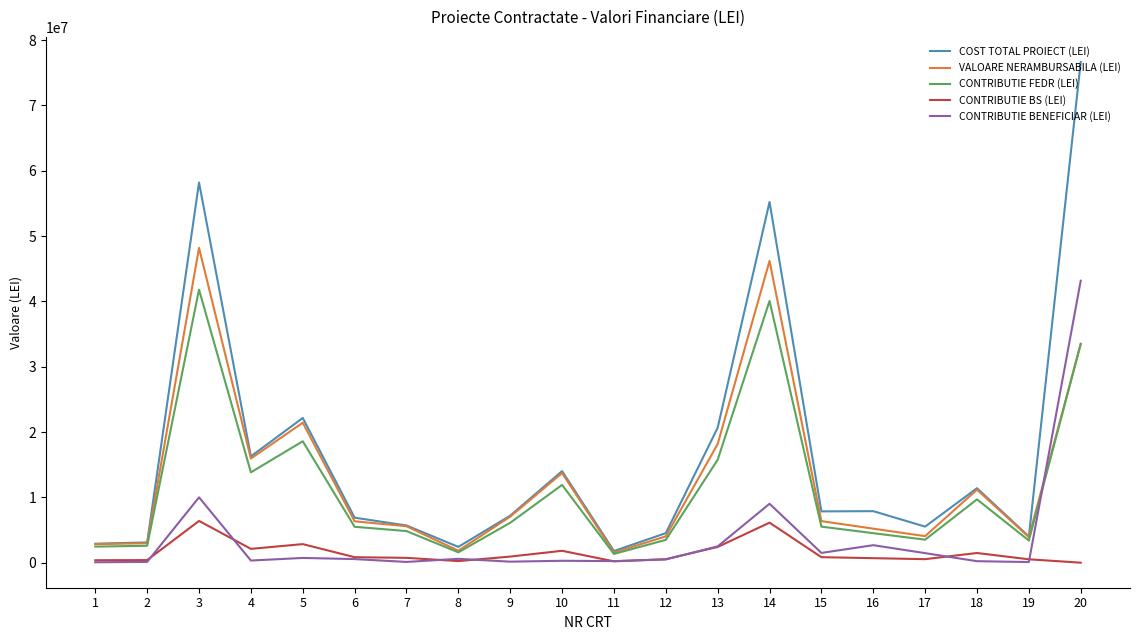

Which series has the largest range (max minus min)?

COST TOTAL PROIECT (LEI)